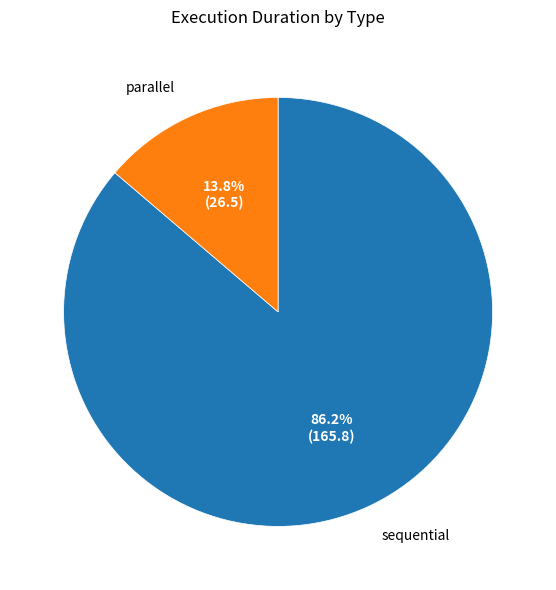

Rank the categories by value from lowest to highest.

parallel, sequential